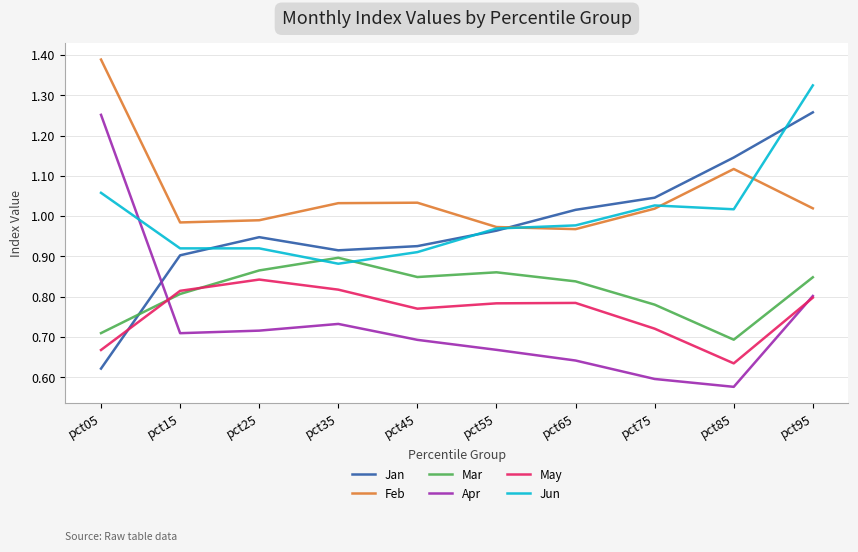

Is the value of Mar at pct55 greater than the value of Jun at pct25?

No